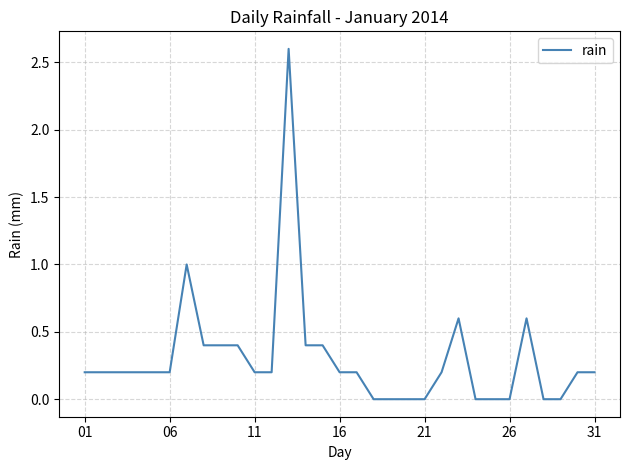

What is the maximum value shown in the chart?

2.6